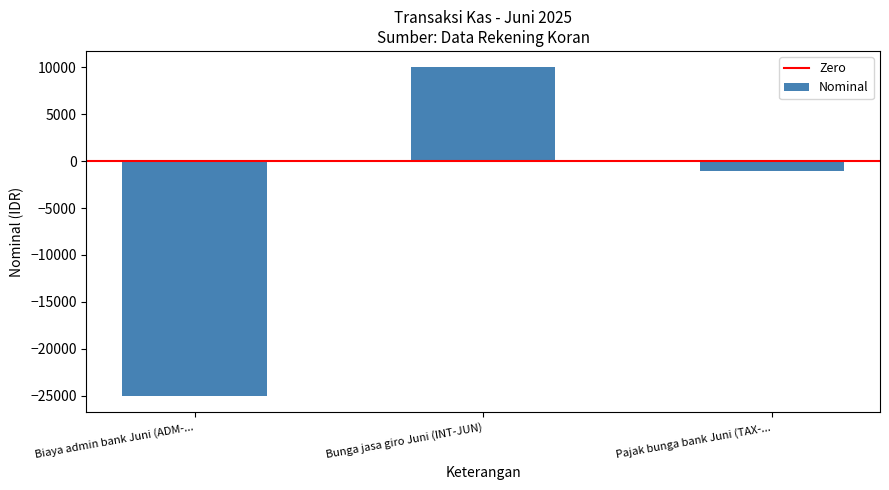

Are the bars grouped side by side (vs. stacked)?

No